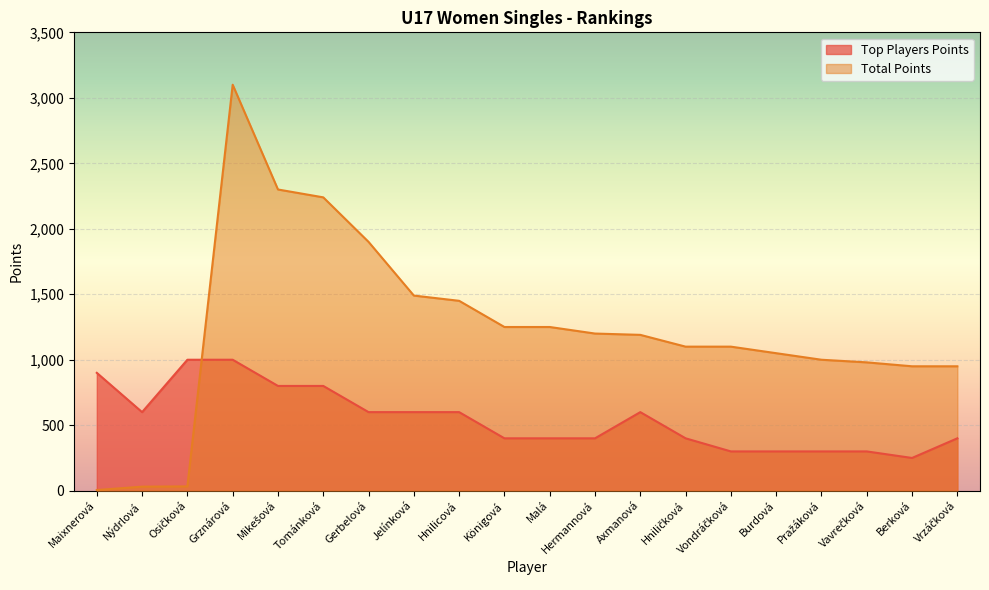

What position from the left is Mikešová?

5